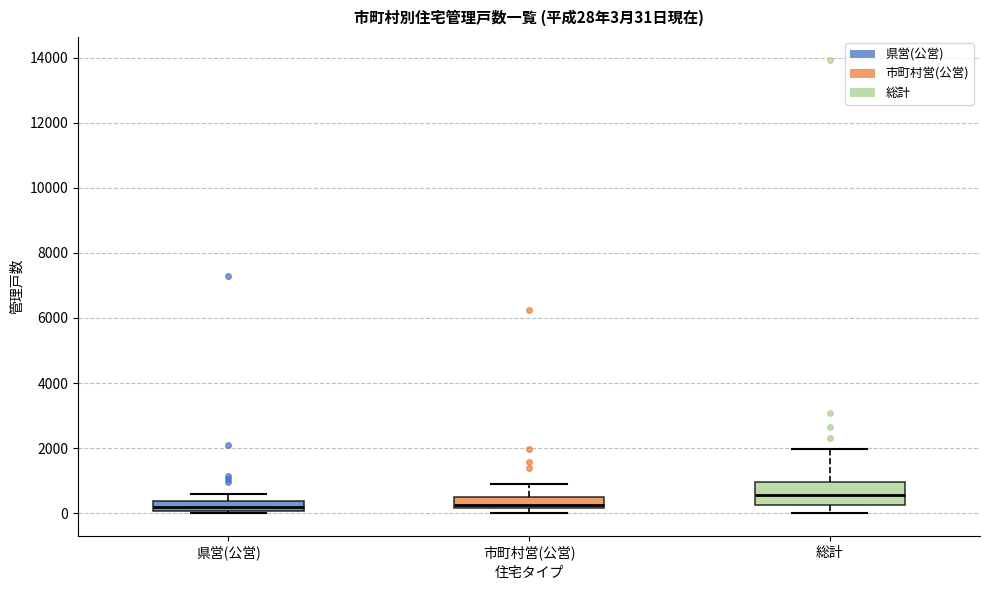

Which box has the highest median line?

総計